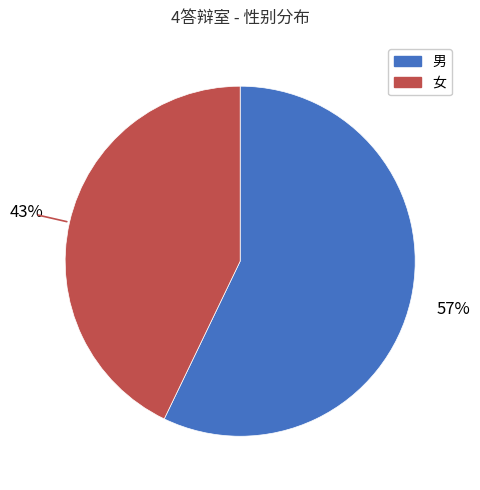

Between 女 and 男, which is larger?

男